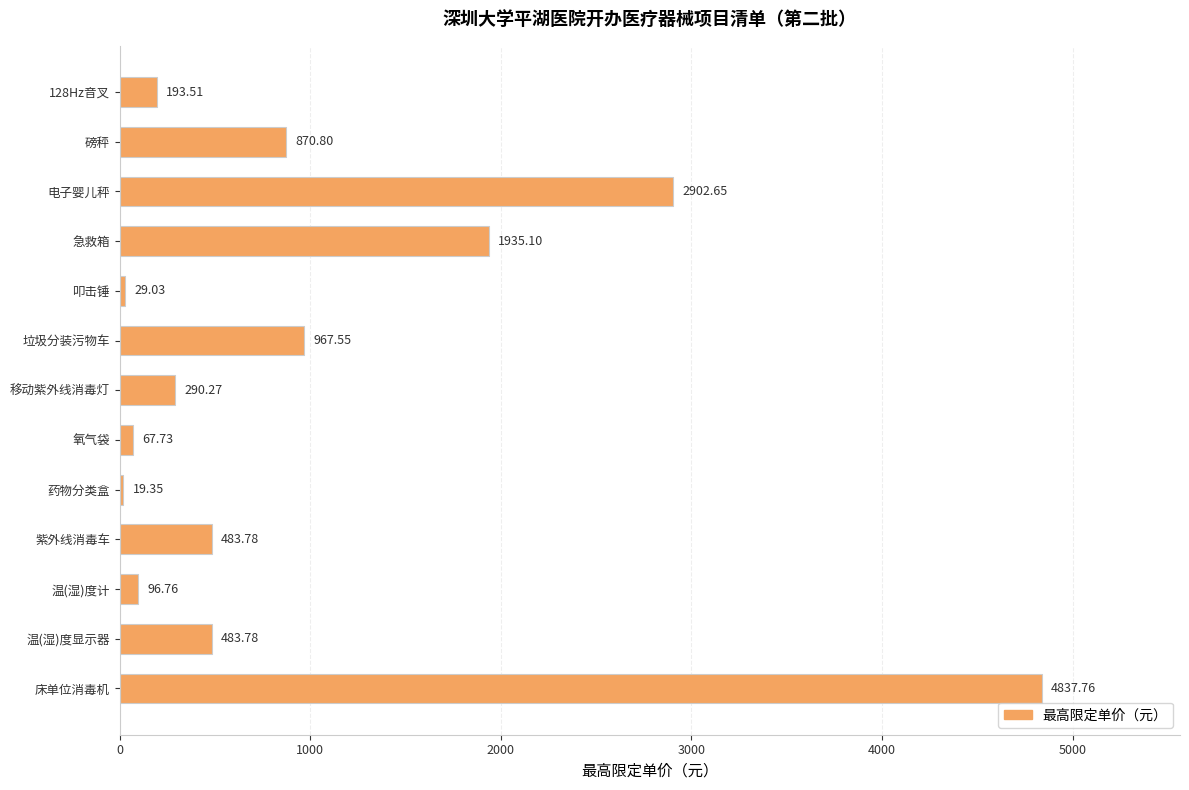

Approximately how many times larger is the value at 电子婴儿秤 compared to 移动紫外线消毒灯?

10.0